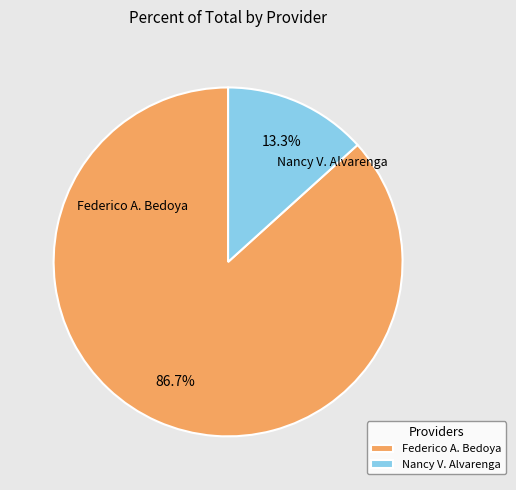

Count the number of slices in the pie.

2